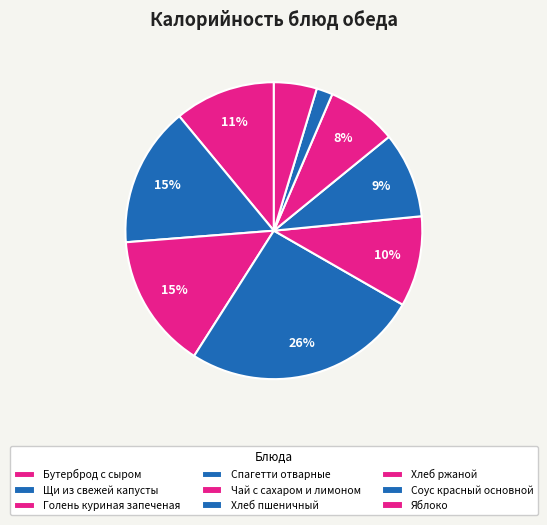

Which slice is the largest?

Спагетти отварные